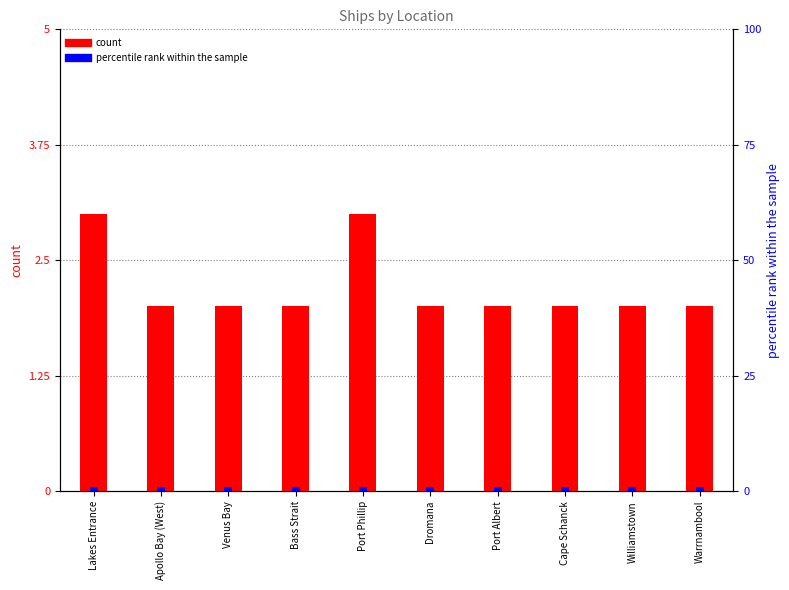

Rank the categories by percentile rank within the sample value from lowest to highest.

Lakes Entrance, Apollo Bay (West), Venus Bay, Bass Strait, Port Phillip, Dromana, Port Albert, Cape Schanck, Williamstown, Warrnambool